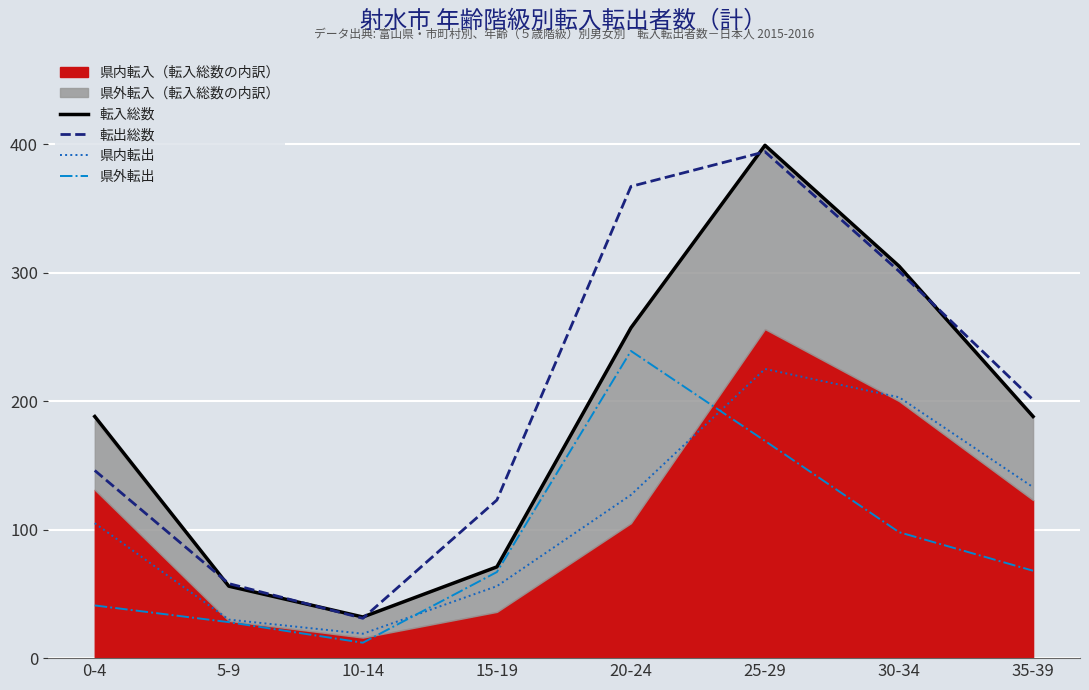

At which category does 県内転出 reach its first local valley?

10-14